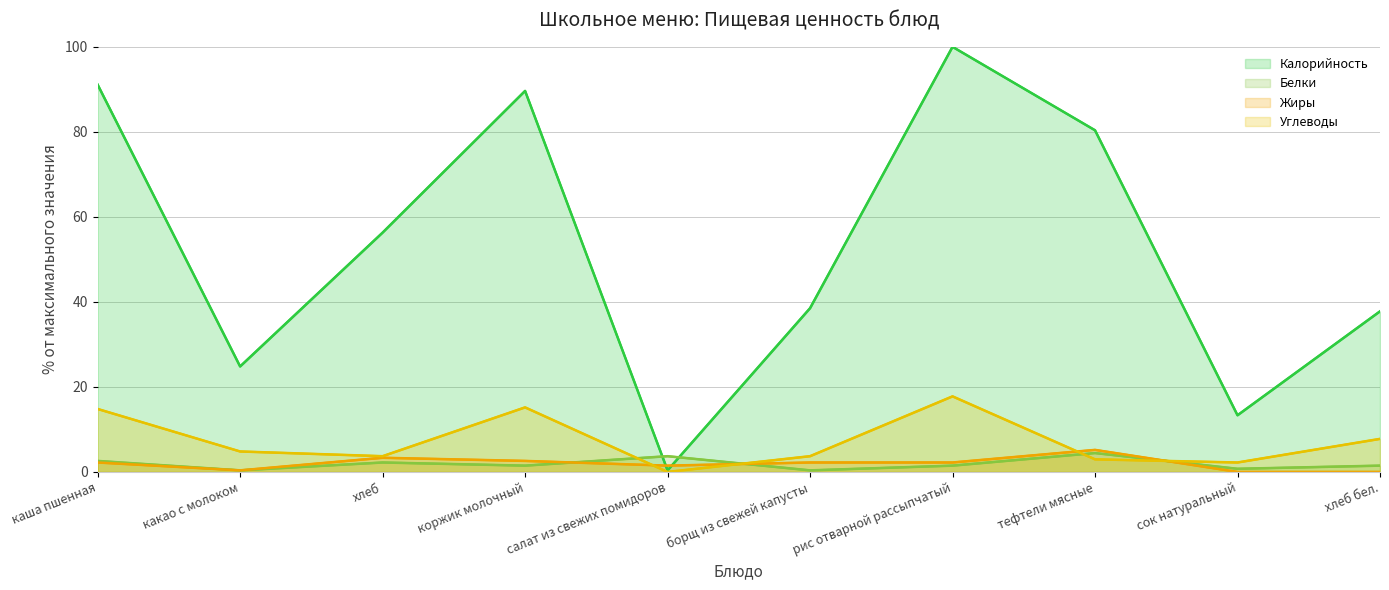

List the series in order of their peak value, highest first.

Калорийность, Углеводы, Жиры, Белки